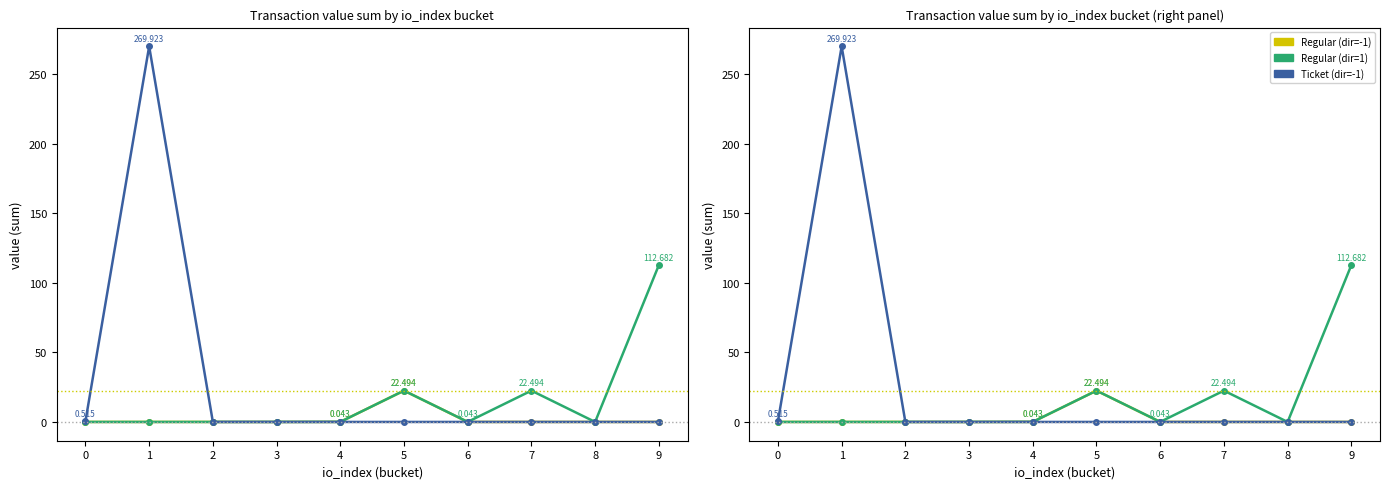

True or false: Ticket (dir=-1) and Regular (dir=-1) cross at least once.

False